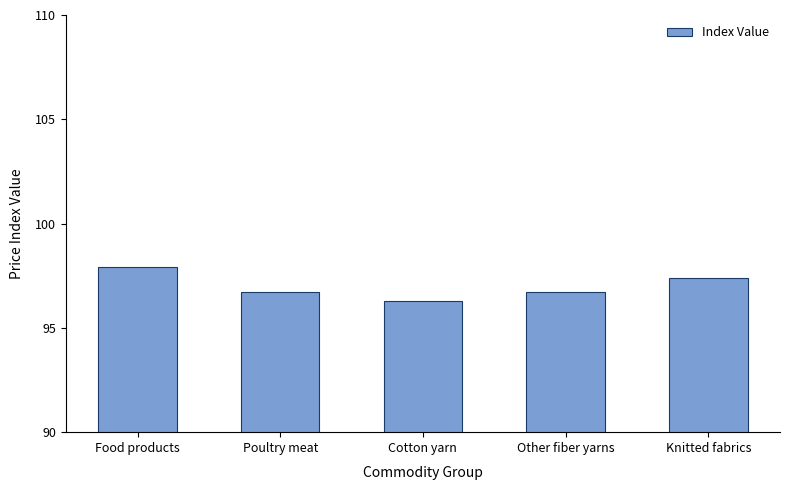

What is the change in value from Other fiber yarns to Knitted fabrics?

+0.7